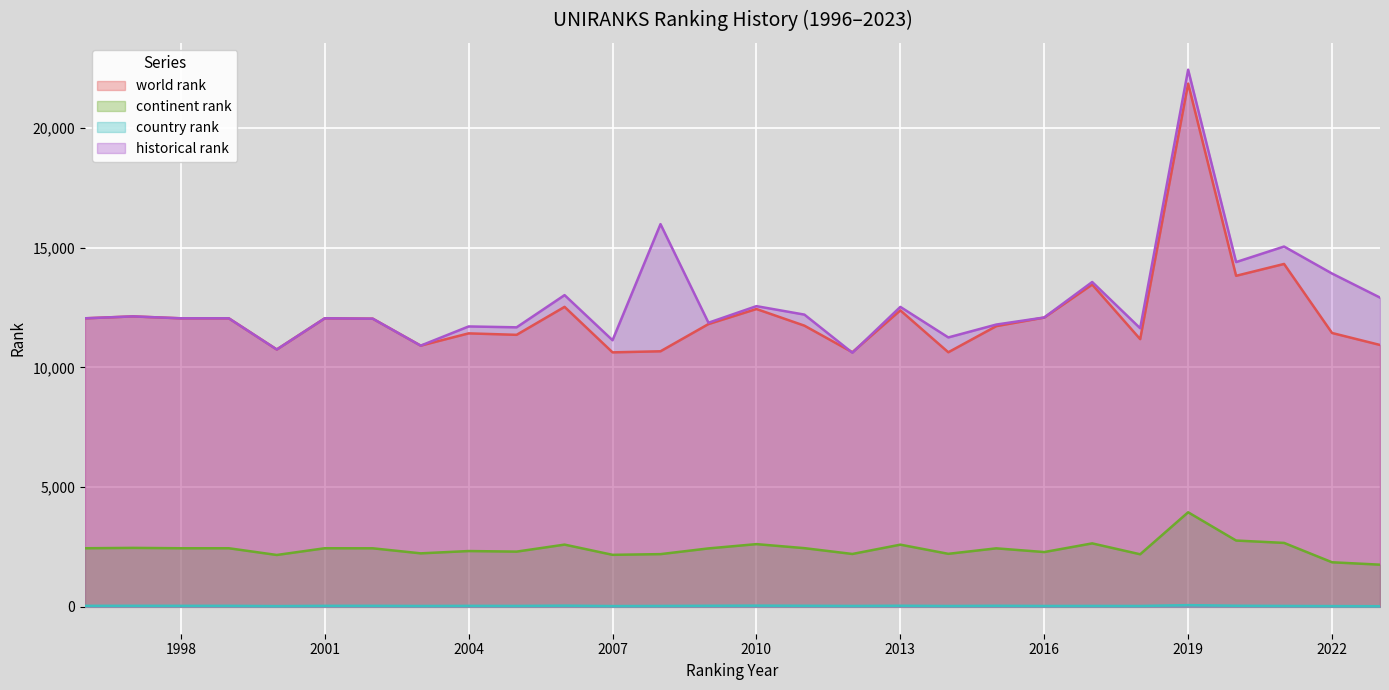

What is the value of the country rank point at the 28th from the left?

27.0